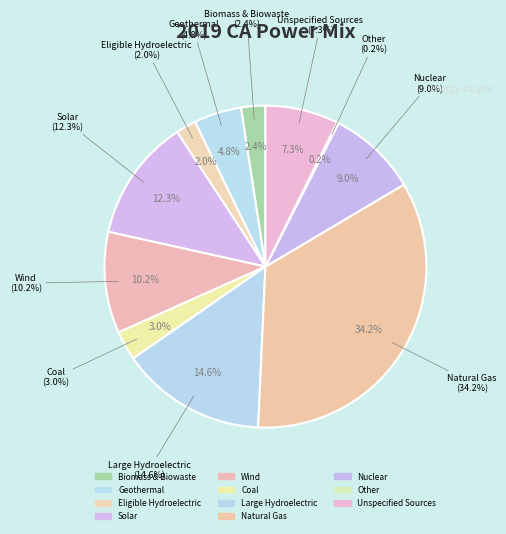

Is Other the majority of the pie?

No